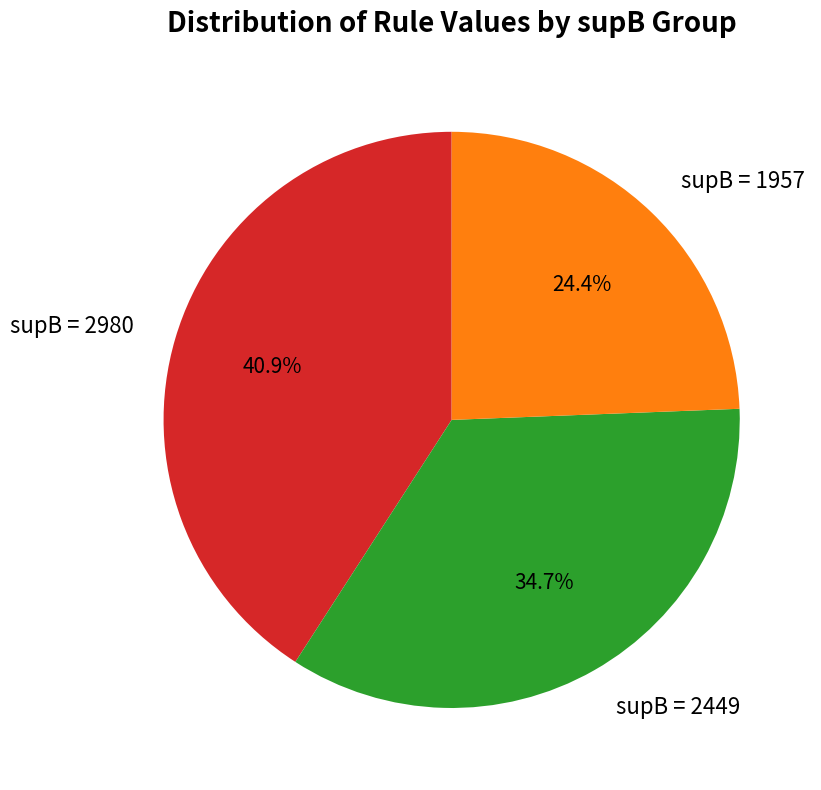

How many slices are in this pie chart?

3